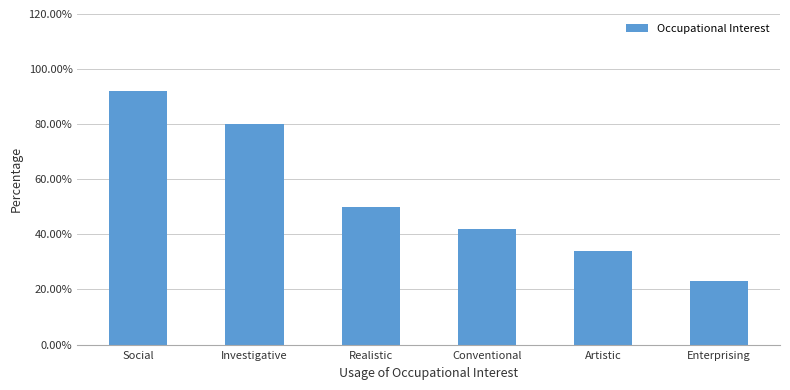

What is the average value?

54